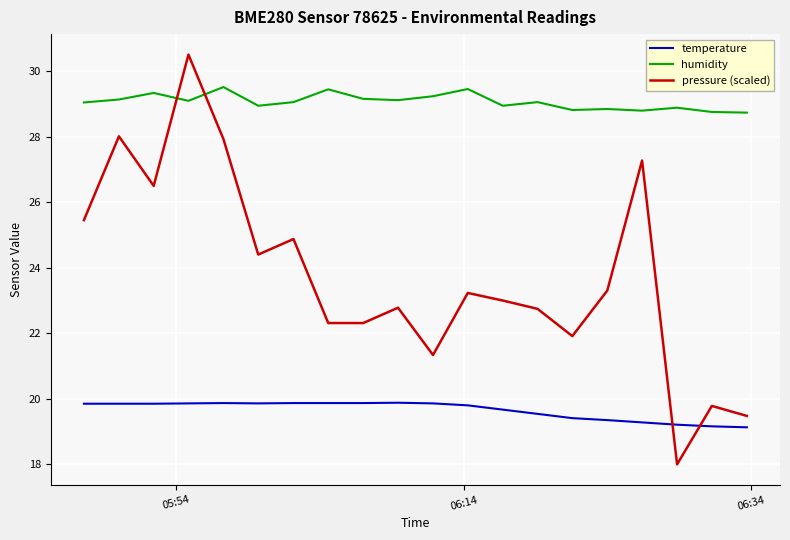

True or false: humidity and temperature intersect in this chart.

False